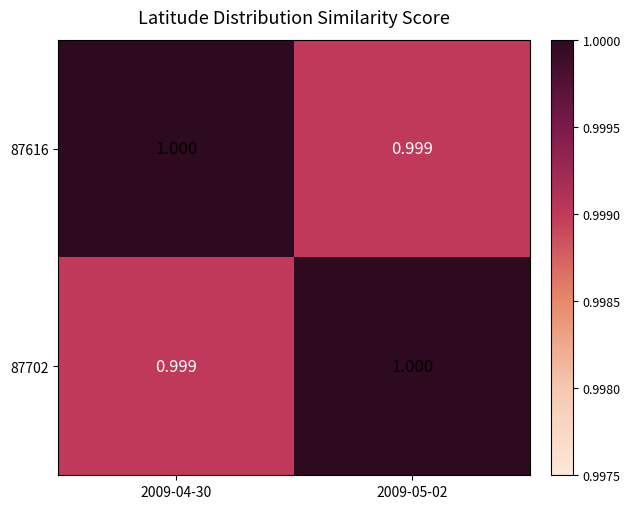

Is the value of 87702 at 2009-04-30 greater than the value of 87616 at 2009-04-30?

No